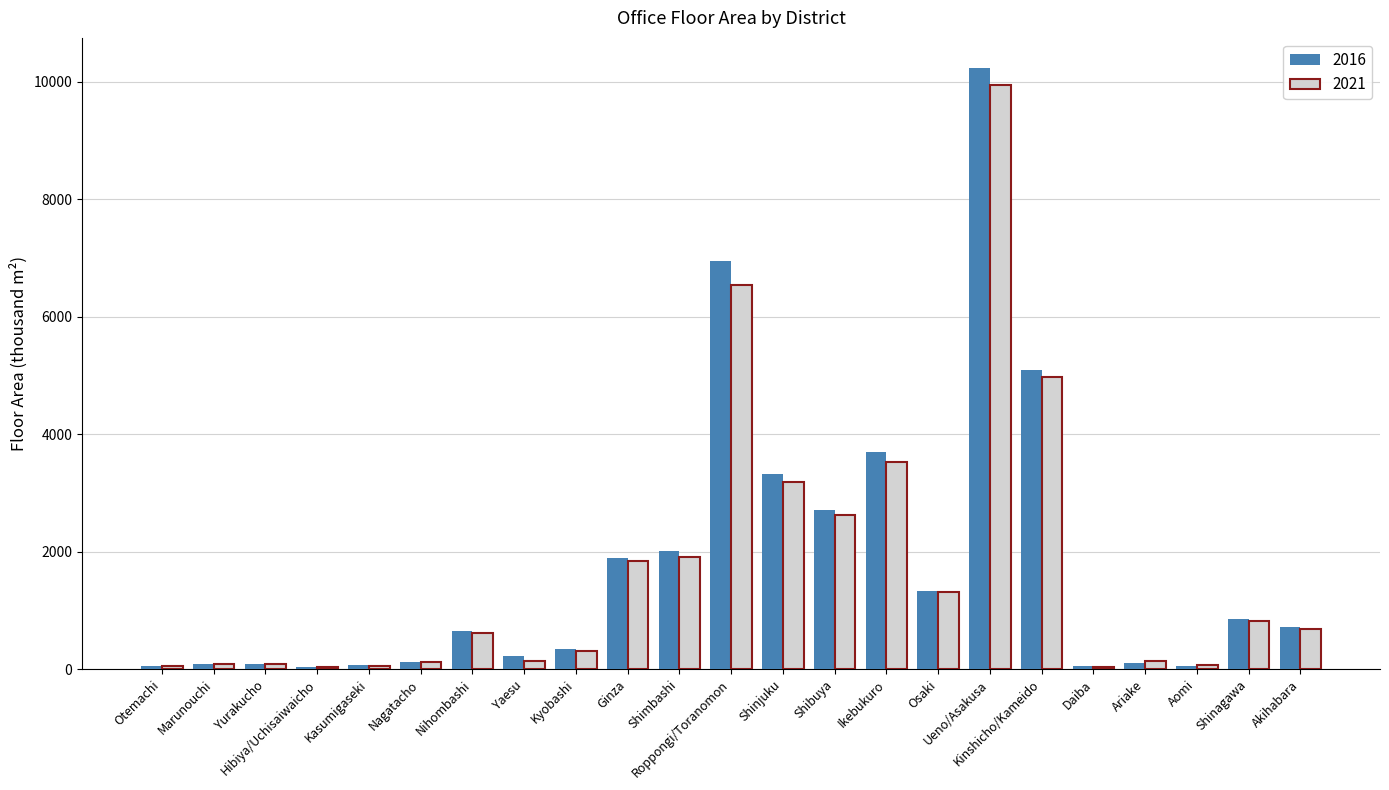

At how many categories does at least one series exceed 9576?

1